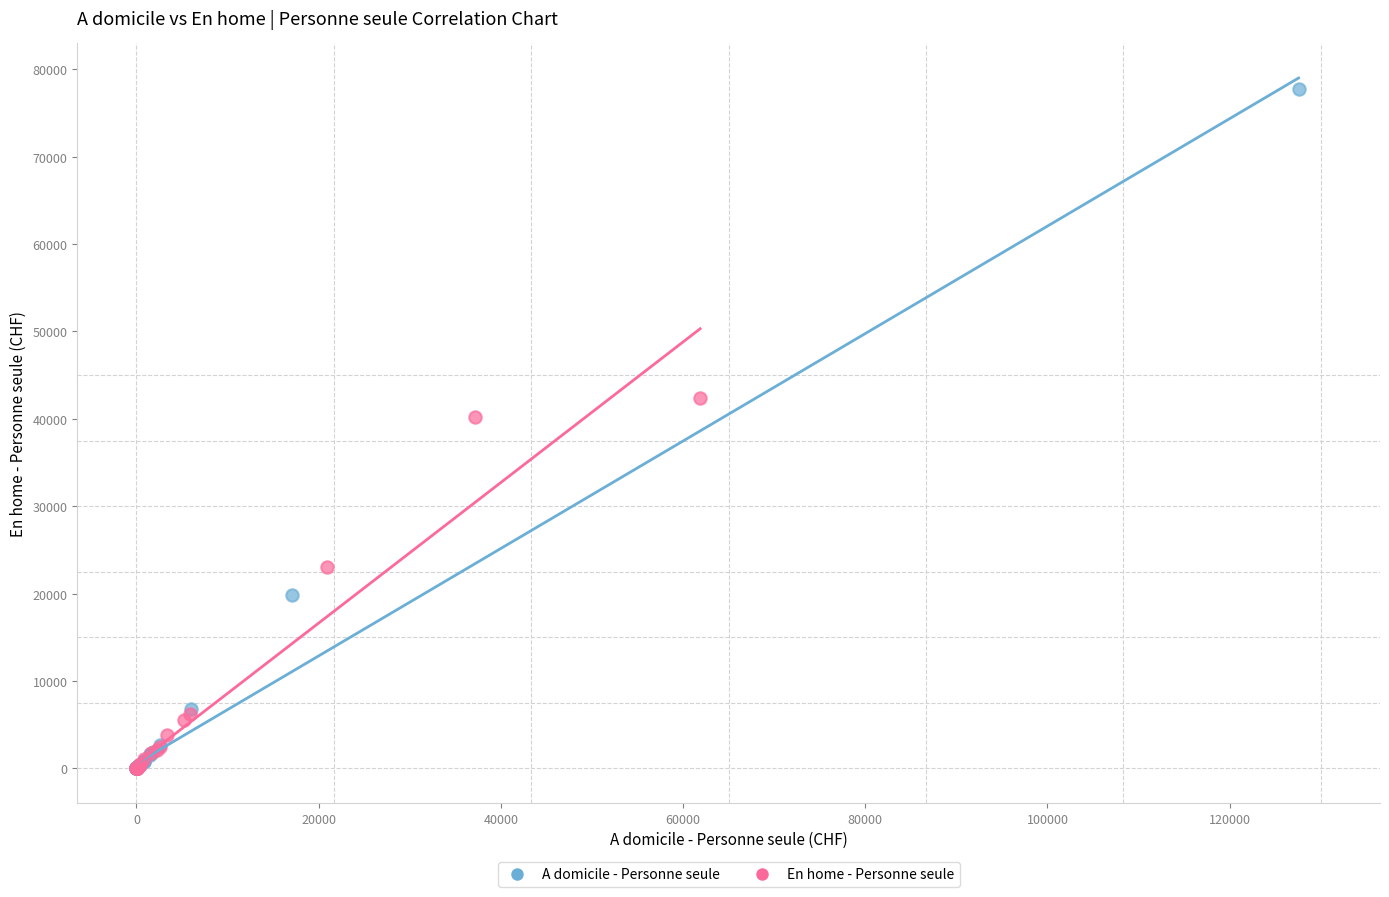

Which series reaches the maximum Y coordinate?

A domicile - Personne seule